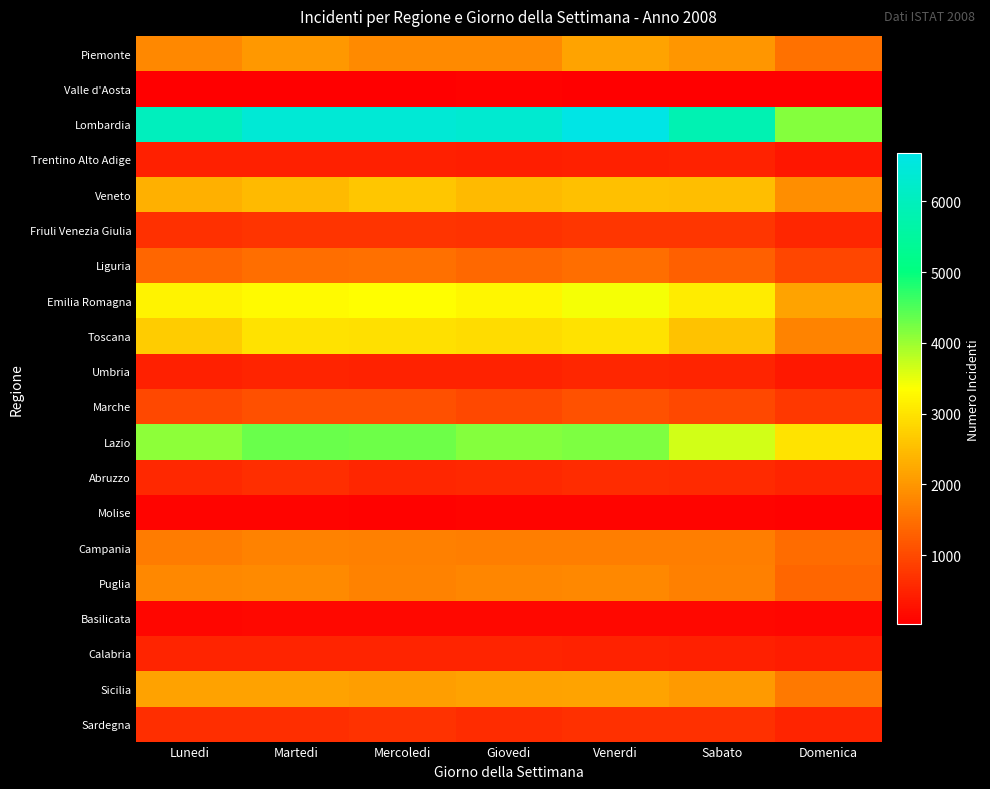

At how many categories does at least one series exceed 4716?

6